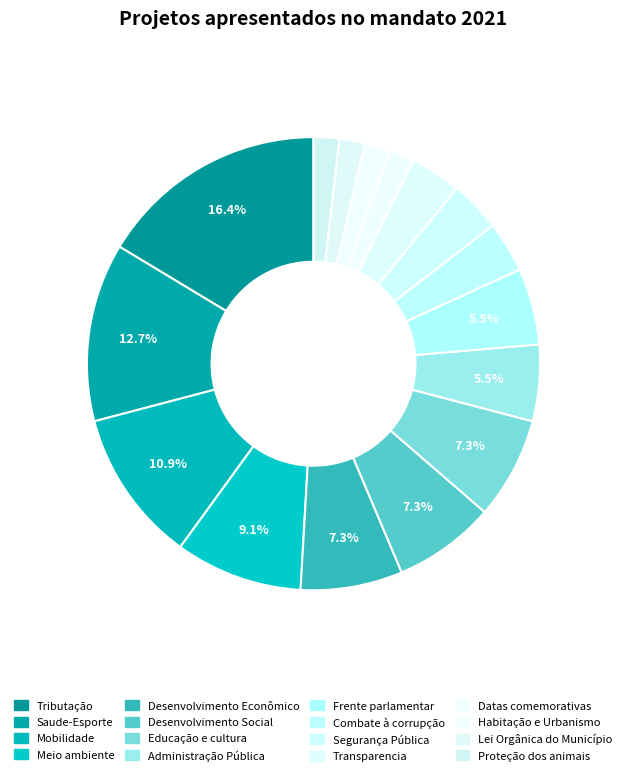

To the nearest percent, what percentage of the pie is Mobilidade?

11%